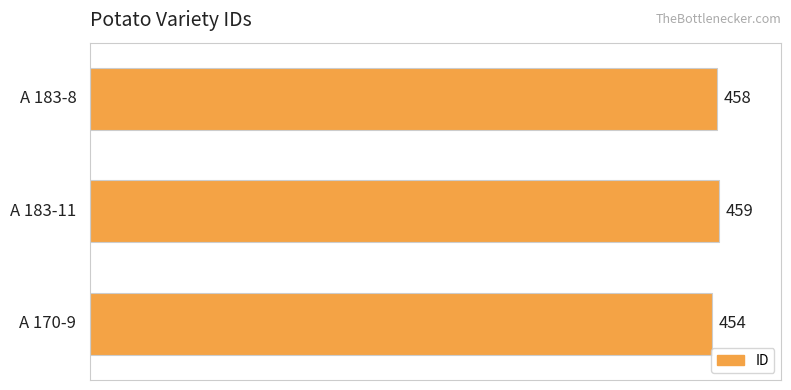

What is the average value?

457